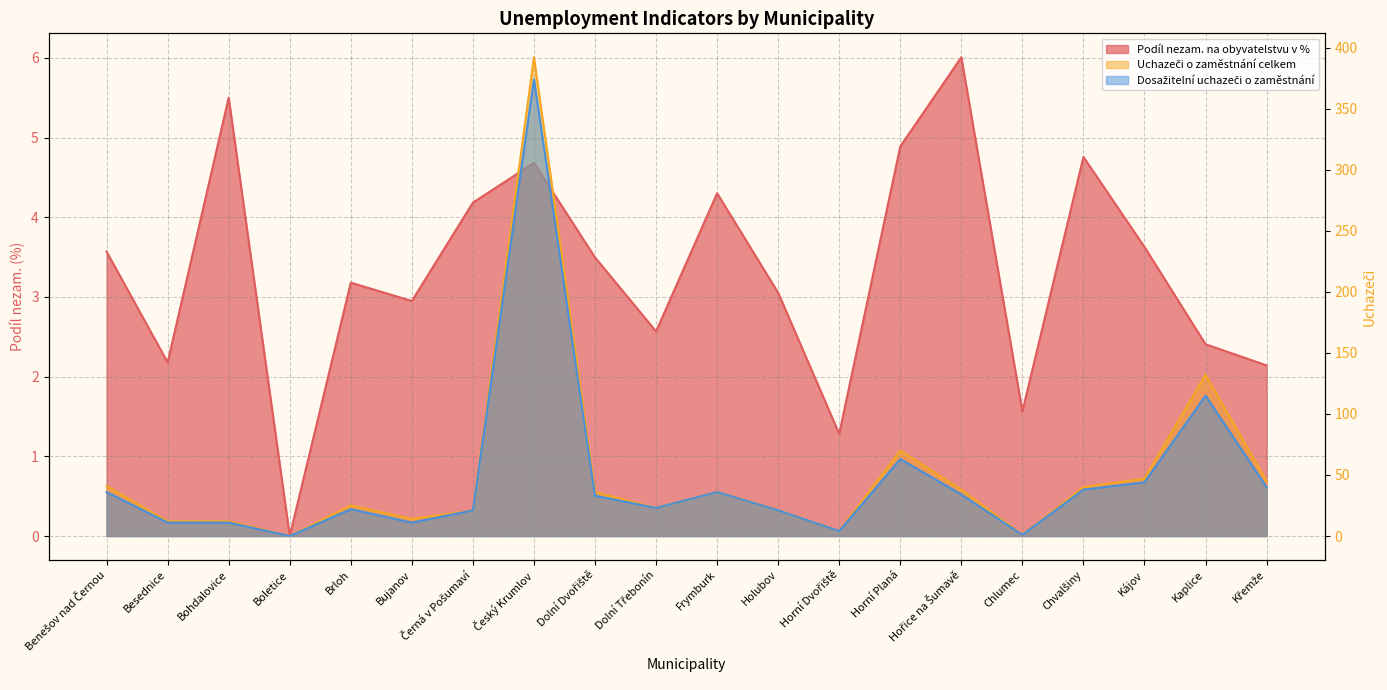

What is the average value of the Dosažitelní uchazeči o zaměstnání series?

46.9